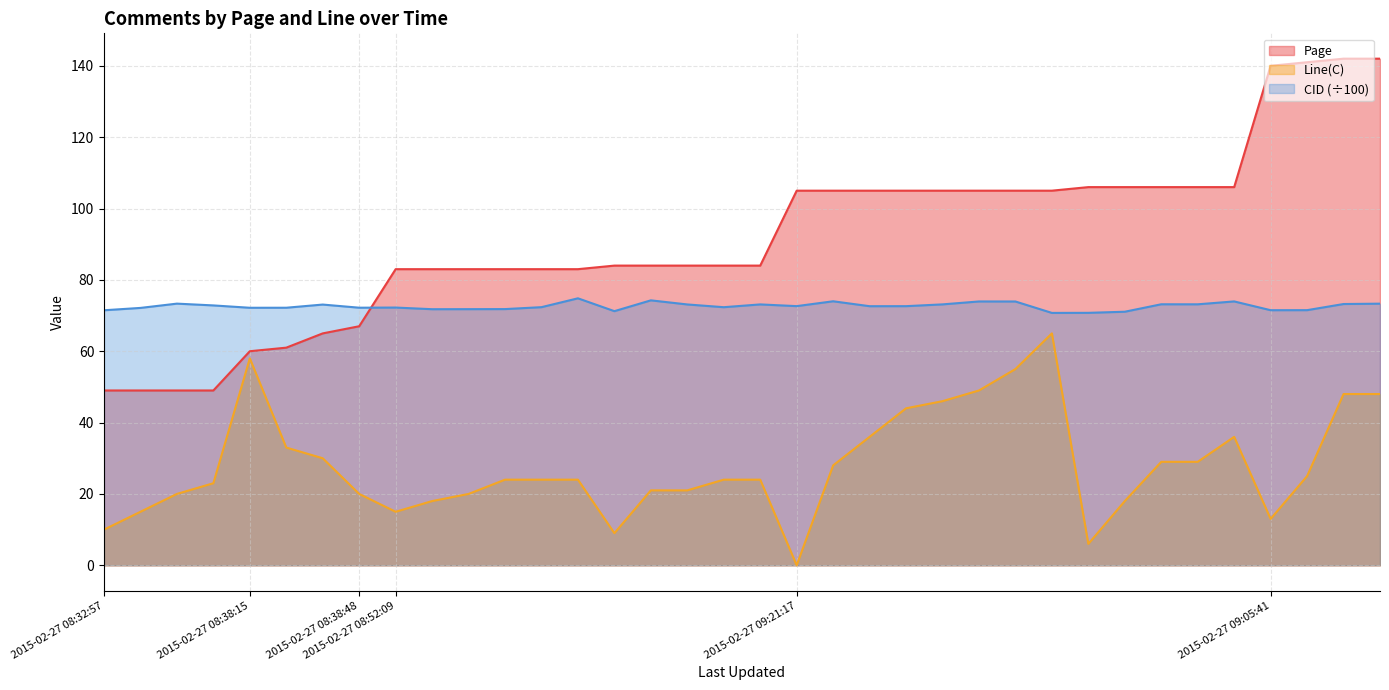

Which series has the largest range (max minus min)?

Page